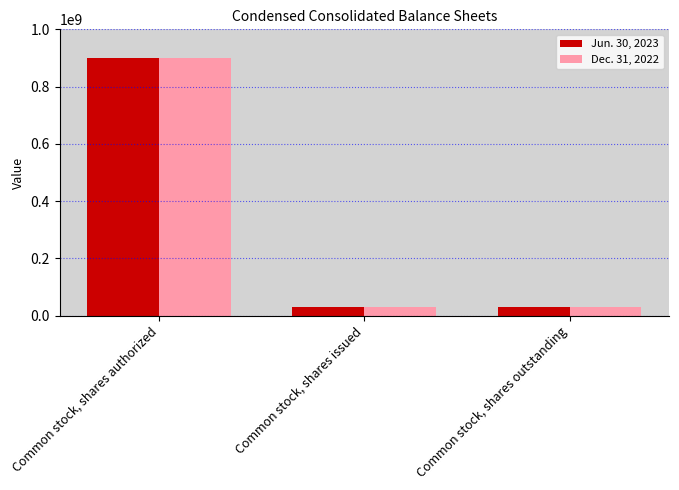

What are all the series names shown in the legend?

Jun. 30, 2023, Dec. 31, 2022